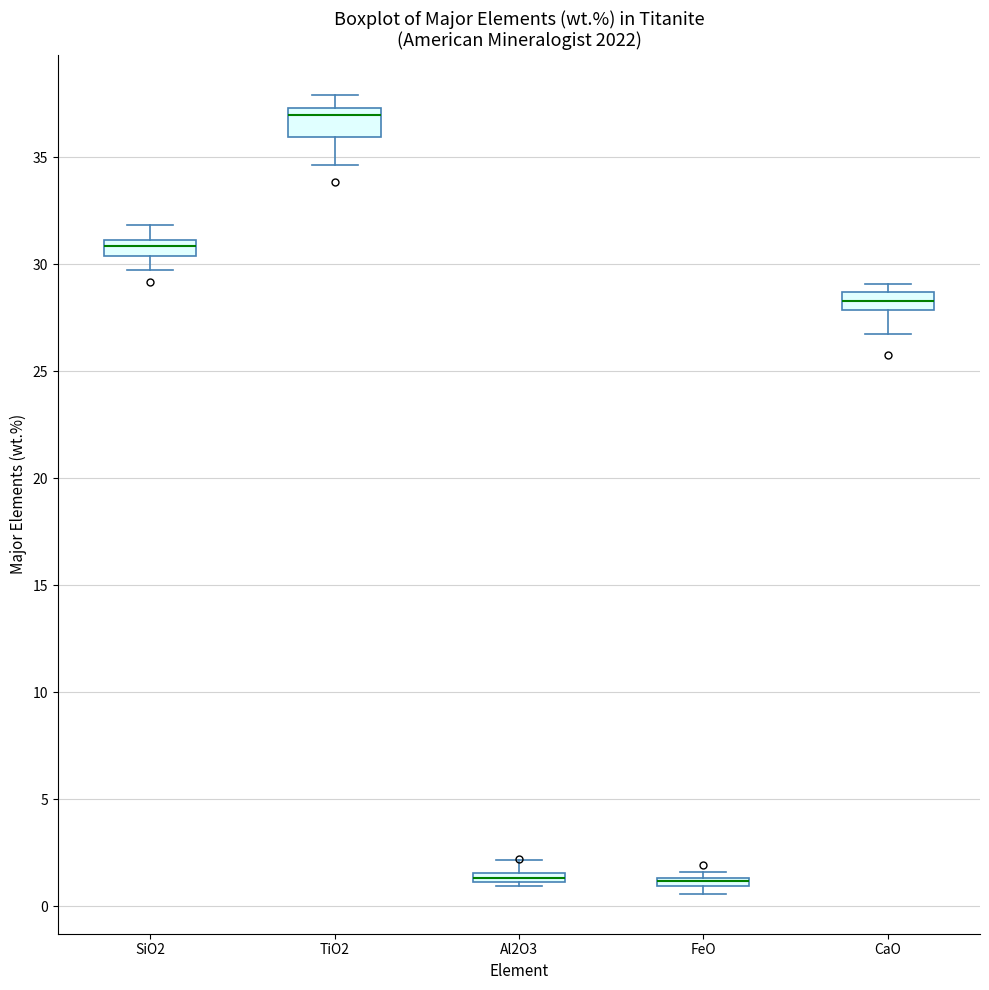

Which box is the tallest, from its lower edge to its upper edge?

TiO2